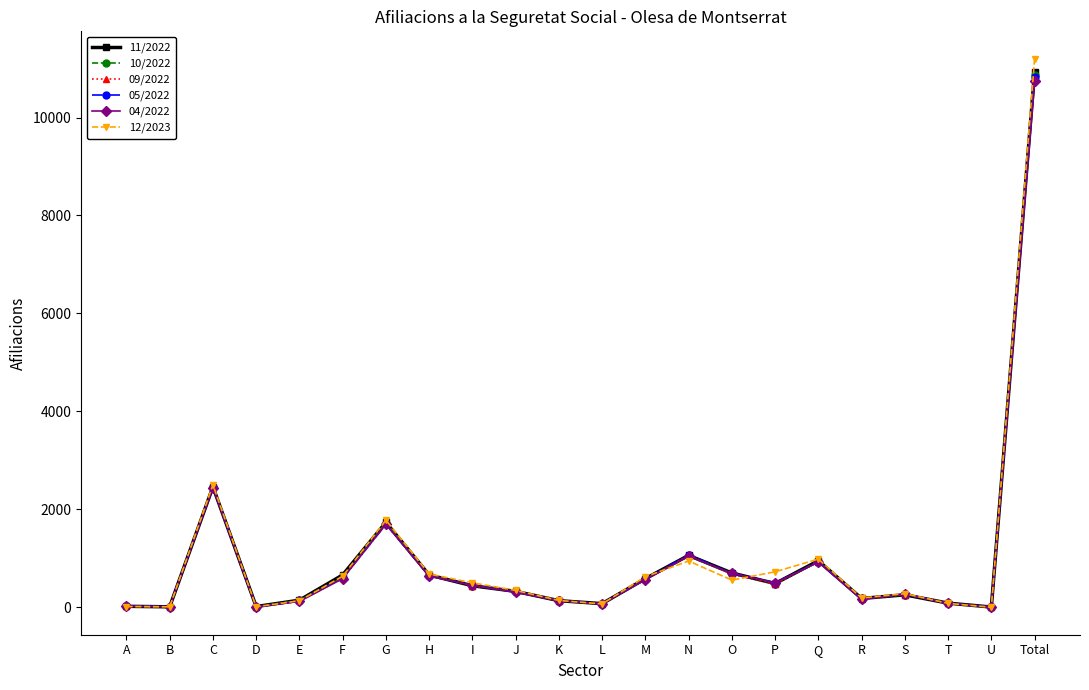

True or false: 11/2022 and 12/2023 cross at least once.

True